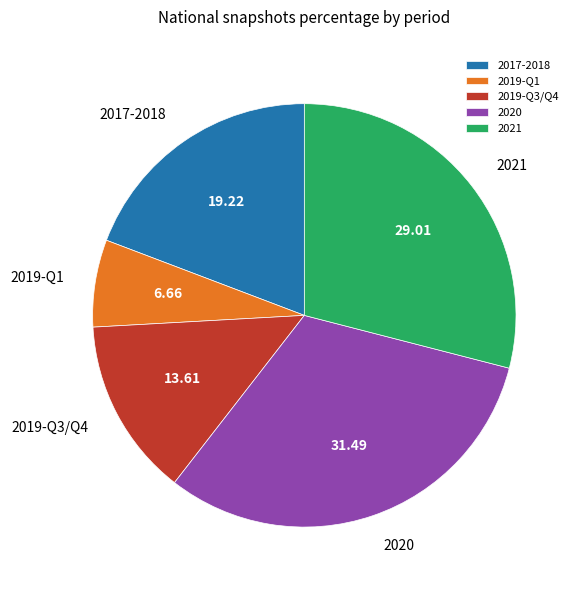

Is 2019-Q3/Q4 the majority of the pie?

No